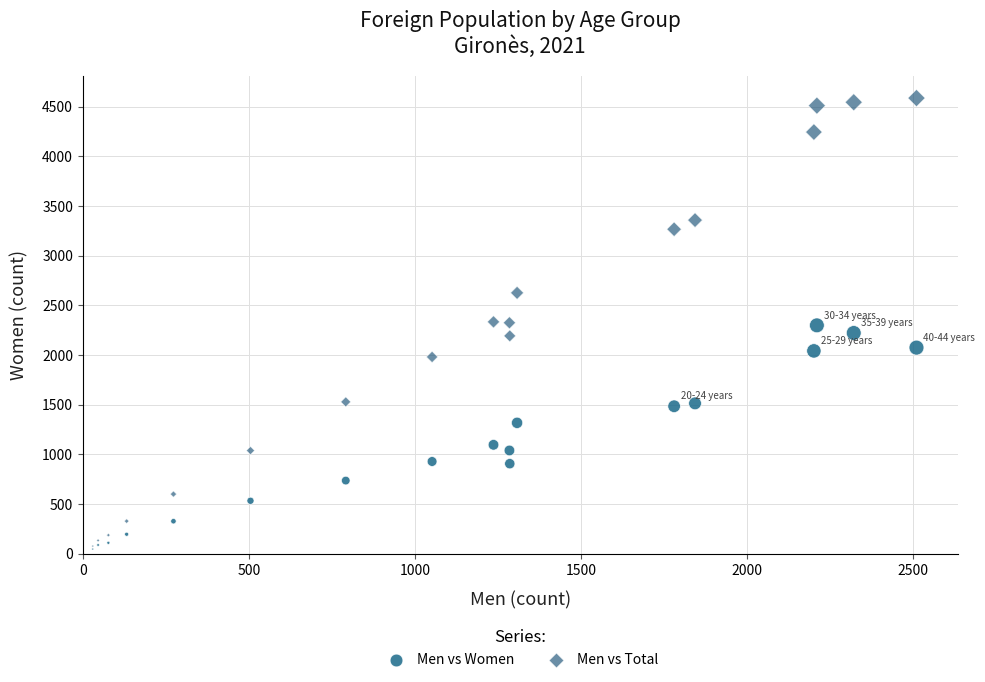

In the Men vs Women series, what Y value is closest to 1173?

1097